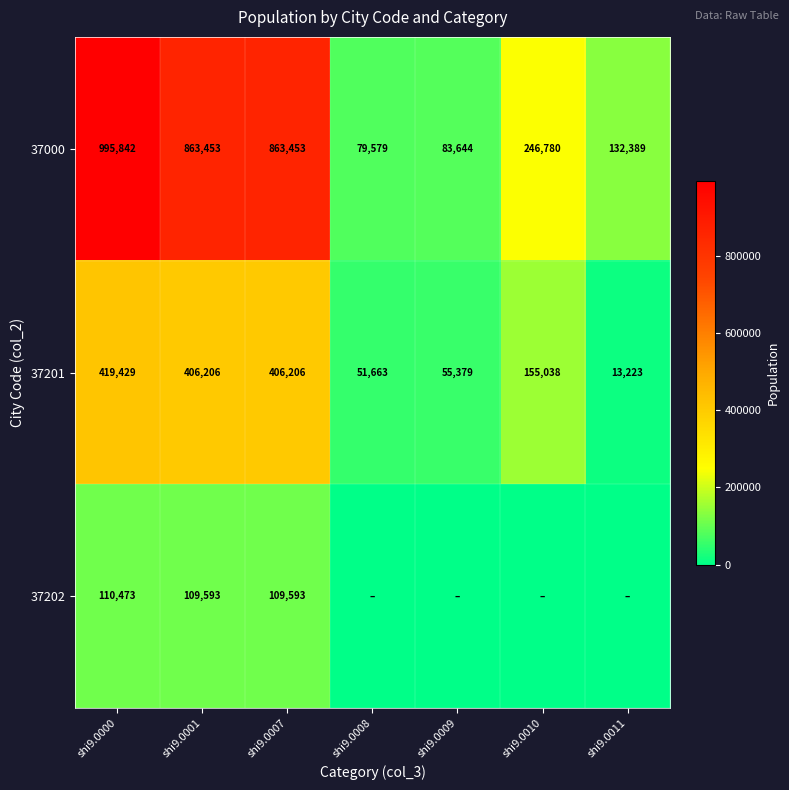

What is the difference between the maximum and minimum values in the 37000 series?

916263